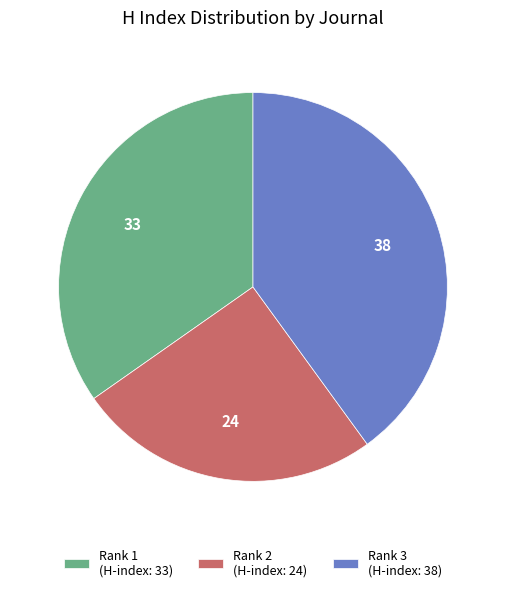

What is the ratio of the value at Rank 2 (H-index: 24) to the value at Rank 1 (H-index: 33)?

0.7